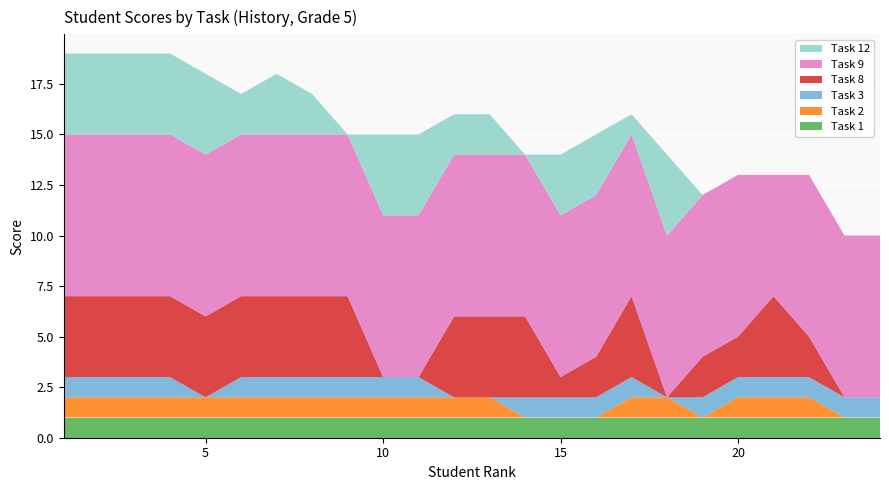

Reading right to left, list all the values displayed in this chart.

Task 1: 24=1	23=1	22=1	21=1	20=1	19=1	18=1	17=1	16=1	15=1	14=1	13=1	12=1	11=1	10=1	9=1	8=1	7=1	6=1	5=1	4=1	3=1	2=1	1=1
Task 2: 24=0	23=0	22=1	21=1	20=1	19=0	18=1	17=1	16=0	15=0	14=0	13=1	12=1	11=1	10=1	9=1	8=1	7=1	6=1	5=1	4=1	3=1	2=1	1=1
Task 3: 24=1	23=1	22=1	21=1	20=1	19=1	18=0	17=1	16=1	15=1	14=1	13=0	12=0	11=1	10=1	9=1	8=1	7=1	6=1	5=0	4=1	3=1	2=1	1=1
Task 8: 24=0	23=0	22=2	21=4	20=2	19=2	18=0	17=4	16=2	15=1	14=4	13=4	12=4	11=0	10=0	9=4	8=4	7=4	6=4	5=4	4=4	3=4	2=4	1=4
Task 9: 24=8	23=8	22=8	21=6	20=8	19=8	18=8	17=8	16=8	15=8	14=8	13=8	12=8	11=8	10=8	9=8	8=8	7=8	6=8	5=8	4=8	3=8	2=8	1=8
Task 12: 24=0	23=0	22=0	21=0	20=0	19=0	18=4	17=1	16=3	15=3	14=0	13=2	12=2	11=4	10=4	9=0	8=2	7=3	6=2	5=4	4=4	3=4	2=4	1=4